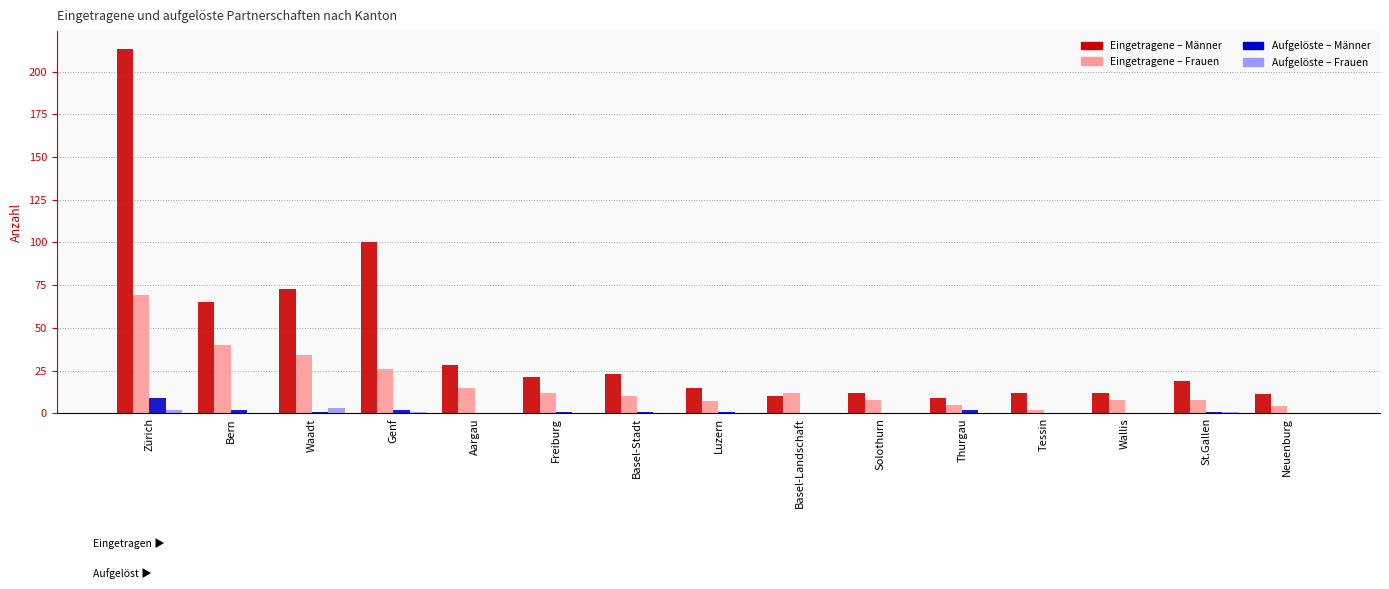

The Eingetragene – Frauen series shows 10 at Basel-Stadt. True or false?

True